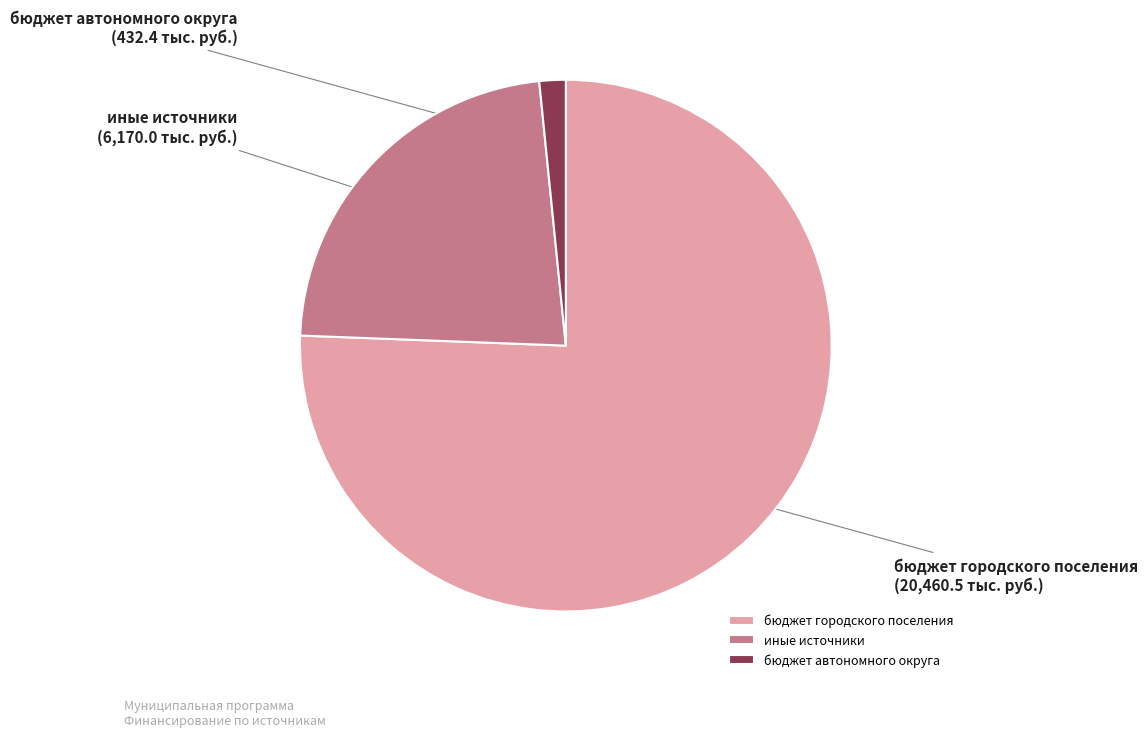

Is бюджет городского поселения the majority of the pie?

Yes